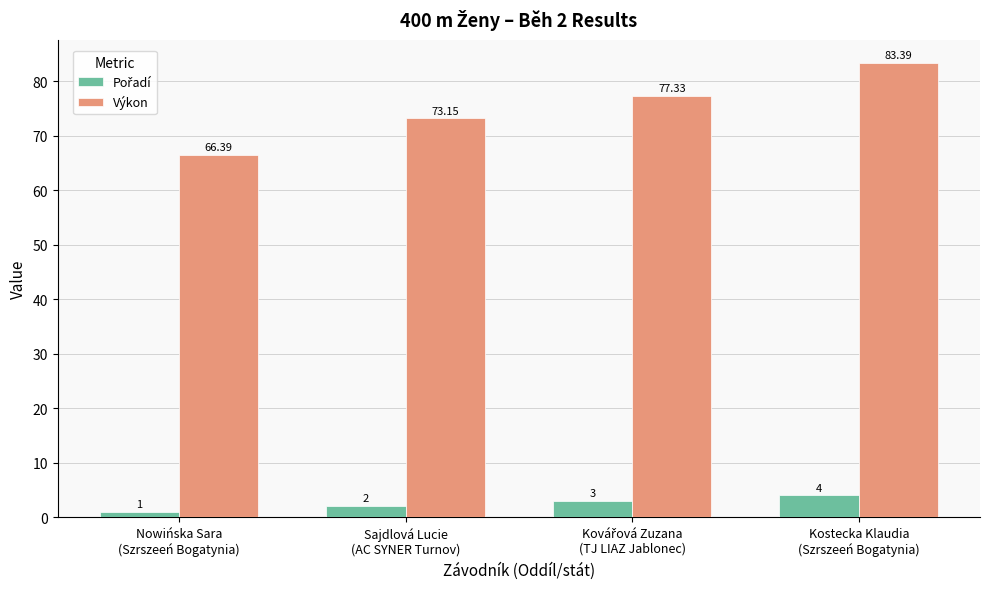

At how many categories does at least one series exceed 5?

4